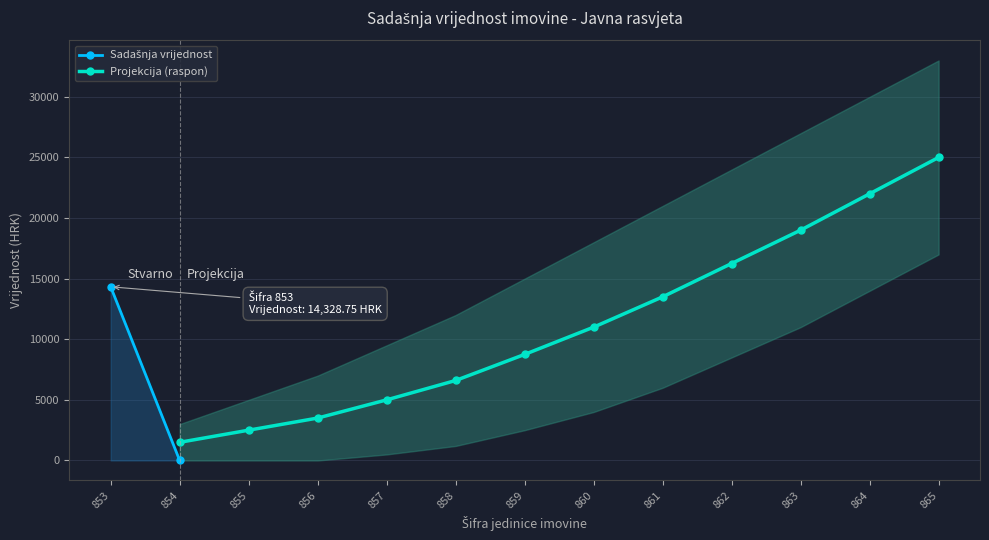

At which label does Projekcija (raspon) reach its minimum?

854